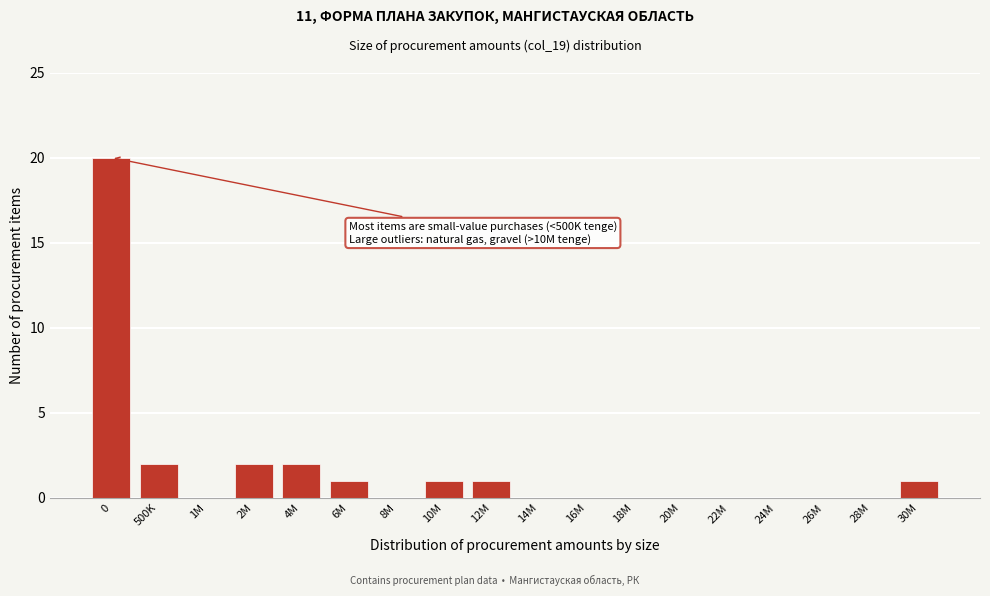

Reading left to right, what are all the values shown in this chart?

0=20	500K=2	1M=0	2M=2	4M=2	6M=1	8M=0	10M=1	12M=1	14M=0	16M=0	18M=0	20M=0	22M=0	24M=0	26M=0	28M=0	30M=1